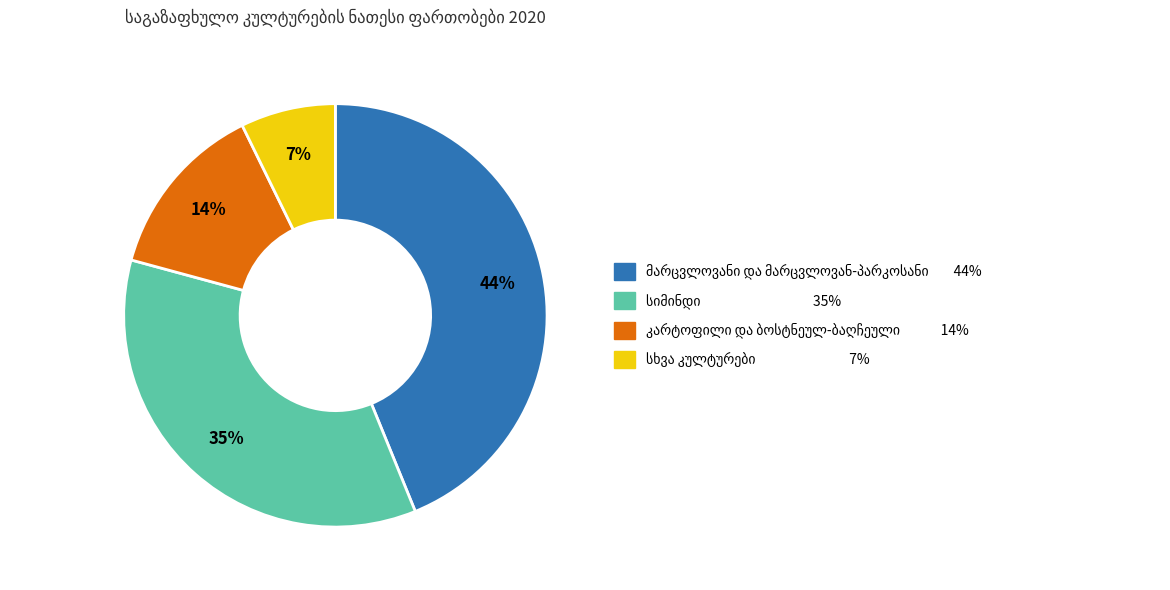

Does any single category account for the majority?

No